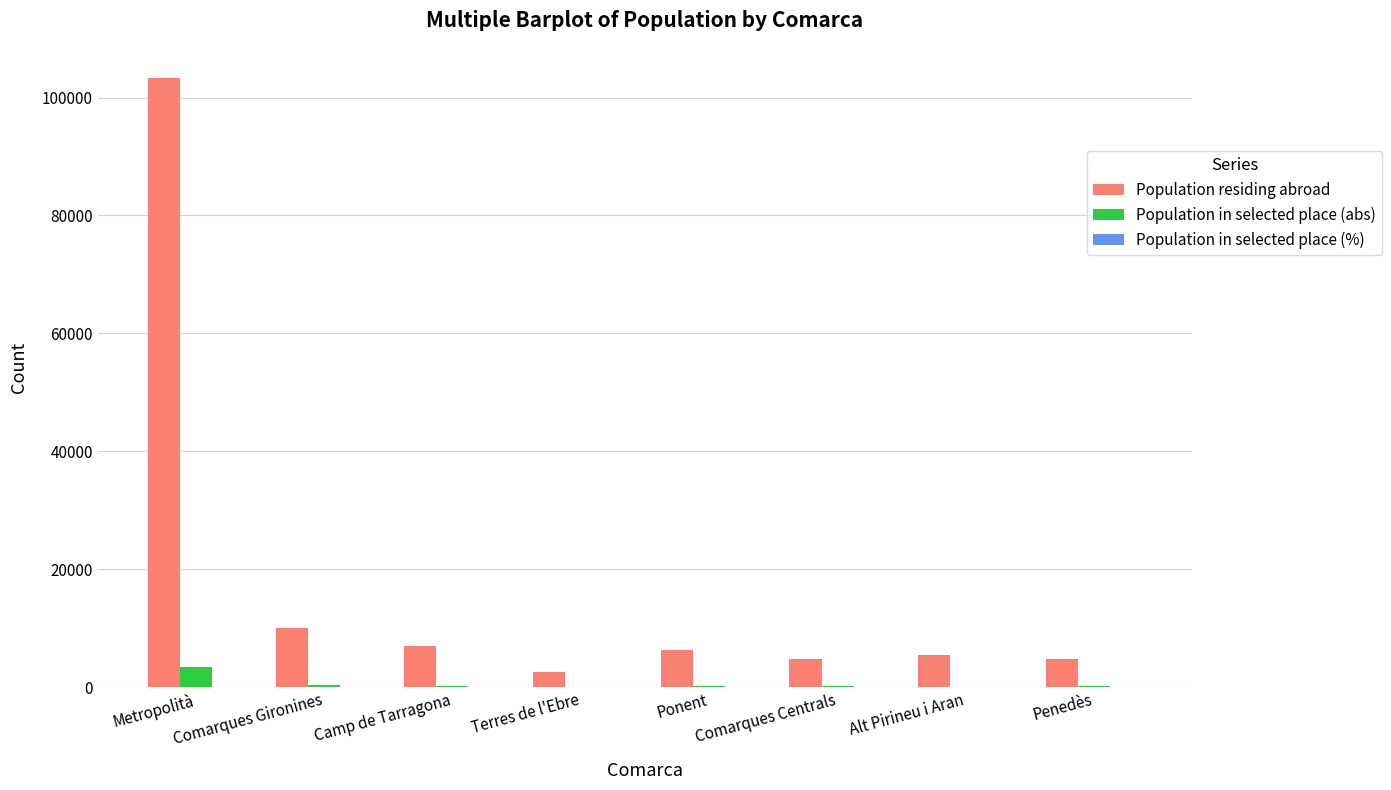

At which category does the chart reach its peak across all series?

Metropolità